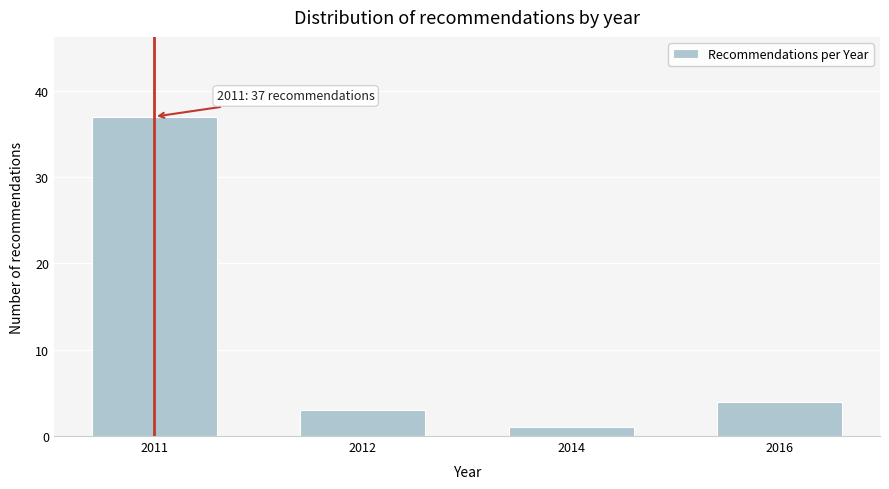

Reading left to right, extract all data points from this chart.

2011=37	2012=3	2014=1	2016=4